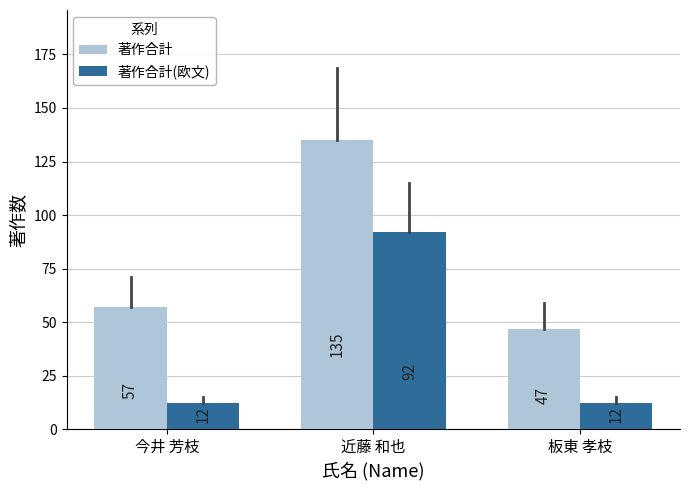

At which label does 著作合計(欧文) reach its peak?

近藤 和也